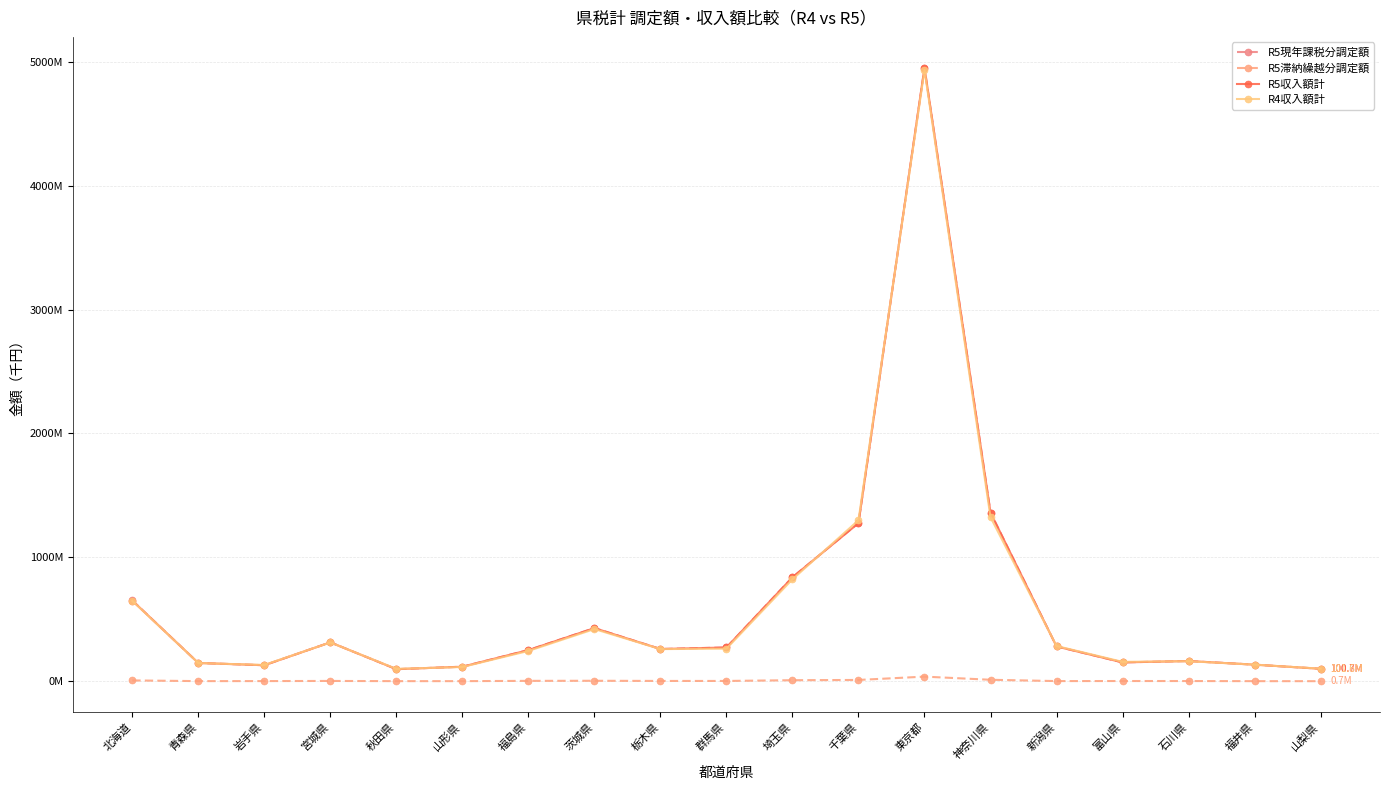

What is the label of the 10th point from the left?

群馬県